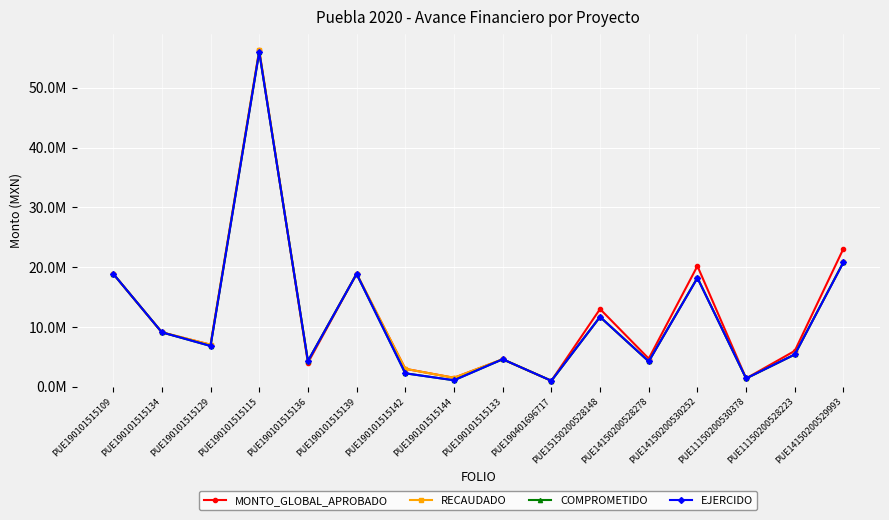

Reading right to left, extract all data points from this chart.

MONTO_GLOBAL_APROBADO: PUE14150200529993=23109796.6	PUE11150200528223=6000000.0	PUE11150200530378=1399794.0	PUE14150200530252=20188368.8	PUE14150200528278=4701834.6	PUE15150200528148=13000000.0	PUE190401696717=1000000.0	PUE190101515133=4600000.0	PUE190101515144=1500000.0	PUE190101515142=3000000.0	PUE190101515139=18897730.2	PUE190101515136=4000000.0	PUE190101515115=56241803.5	PUE190101515129=7028172.8	PUE190101515134=9099999.9	PUE190101515109=18900000.0
RECAUDADO: PUE14150200529993=20856618.0	PUE11150200528223=5398200.8	PUE11150200530378=1389855.5	PUE14150200530252=18220026.0	PUE14150200528278=4243411.2	PUE15150200528148=11683528.8	PUE190401696717=1000000.0	PUE190101515133=4600000.0	PUE190101515144=1500000.0	PUE190101515142=3000000.0	PUE190101515139=18897730.2	PUE190101515136=4298589.5	PUE190101515115=56241803.5	PUE190101515129=7028172.8	PUE190101515134=9099999.9	PUE190101515109=18900000.0
COMPROMETIDO: PUE14150200529993=20856618.0	PUE11150200528223=5398200.8	PUE11150200530378=1389855.5	PUE14150200530252=18220026.0	PUE14150200528278=4243411.2	PUE15150200528148=11683528.8	PUE190401696717=1000000.0	PUE190101515133=4599998.6	PUE190101515144=1083030.6	PUE190101515142=2248349.6	PUE190101515139=18873600.0	PUE190101515136=4297688.8	PUE190101515115=55975890.0	PUE190101515129=6820854.2	PUE190101515134=9099998.2	PUE190101515109=18899995.9
EJERCIDO: PUE14150200529993=20816397.8	PUE11150200528223=5396655.0	PUE11150200530378=1389639.6	PUE14150200530252=18182221.0	PUE14150200528278=4235410.8	PUE15150200528148=11683064.7	PUE190401696717=1000000.0	PUE190101515133=4599998.6	PUE190101515144=1083030.6	PUE190101515142=2248349.6	PUE190101515139=18873600.0	PUE190101515136=4297688.8	PUE190101515115=55975890.0	PUE190101515129=6820854.2	PUE190101515134=9099998.2	PUE190101515109=18899995.9